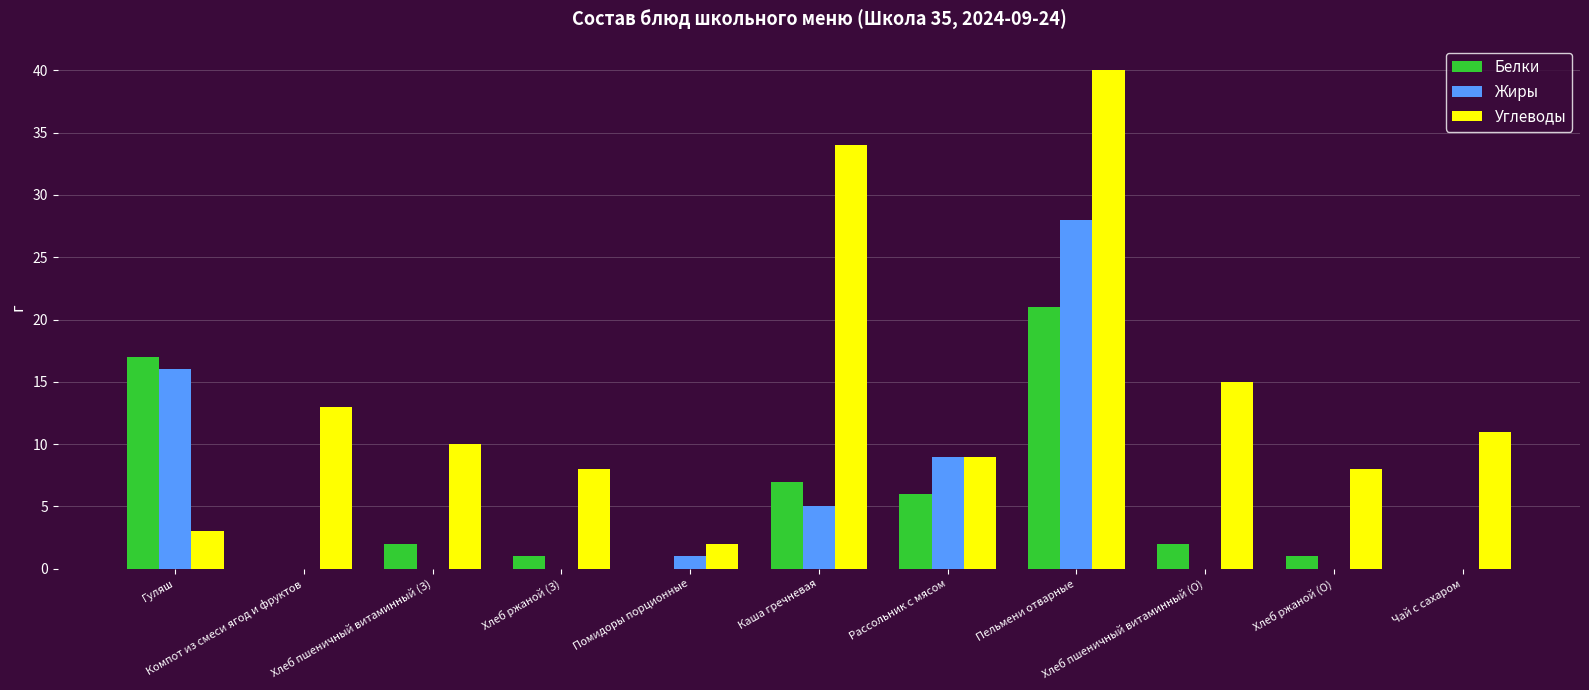

Reading left to right, extract all data points from this chart.

Белки: 17	0	2	1	0	7	6	21	2	1	0
Жиры: 16	0	0	0	1	5	9	28	0	0	0
Углеводы: 3	13	10	8	2	34	9	40	15	8	11